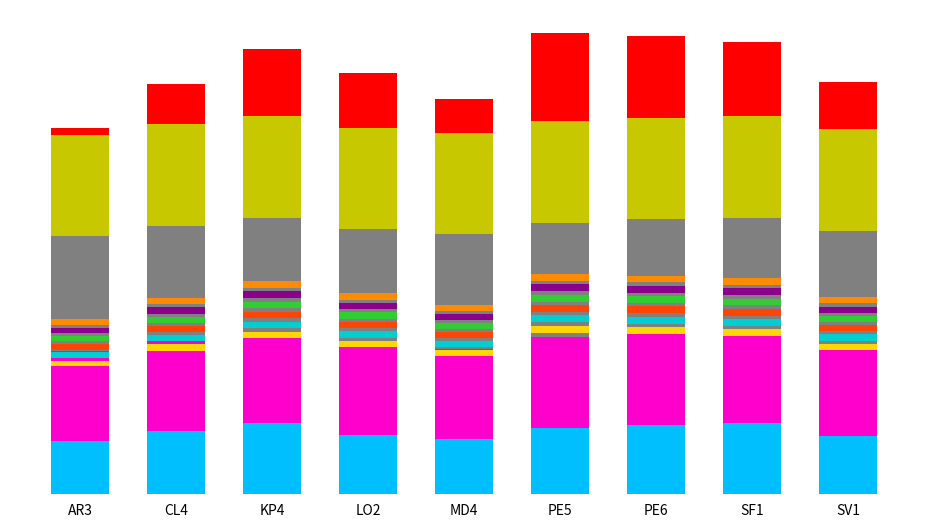

What is the difference between the highest and lowest values at MD4?

338.8